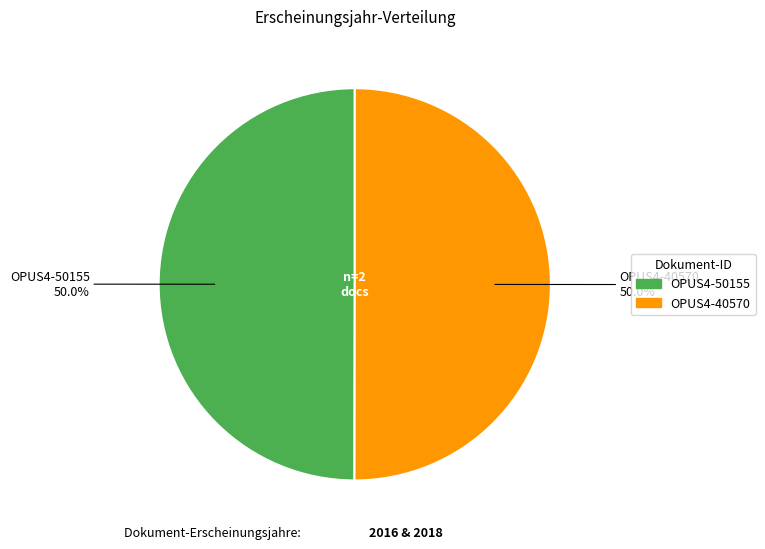

What percentage is the OPUS4-40570 slice, to the nearest percent?

50%